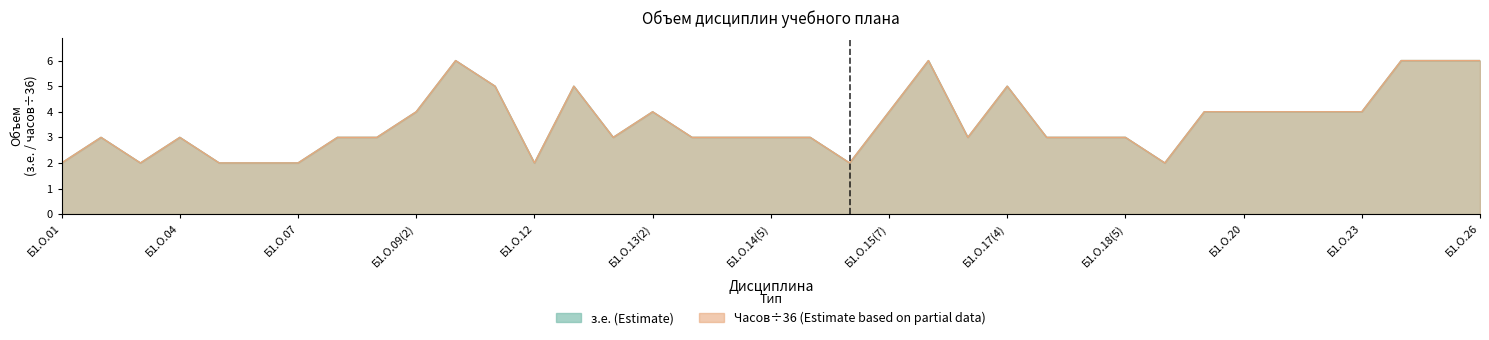

Which series has the widest spread of values?

Часов (з.е.)